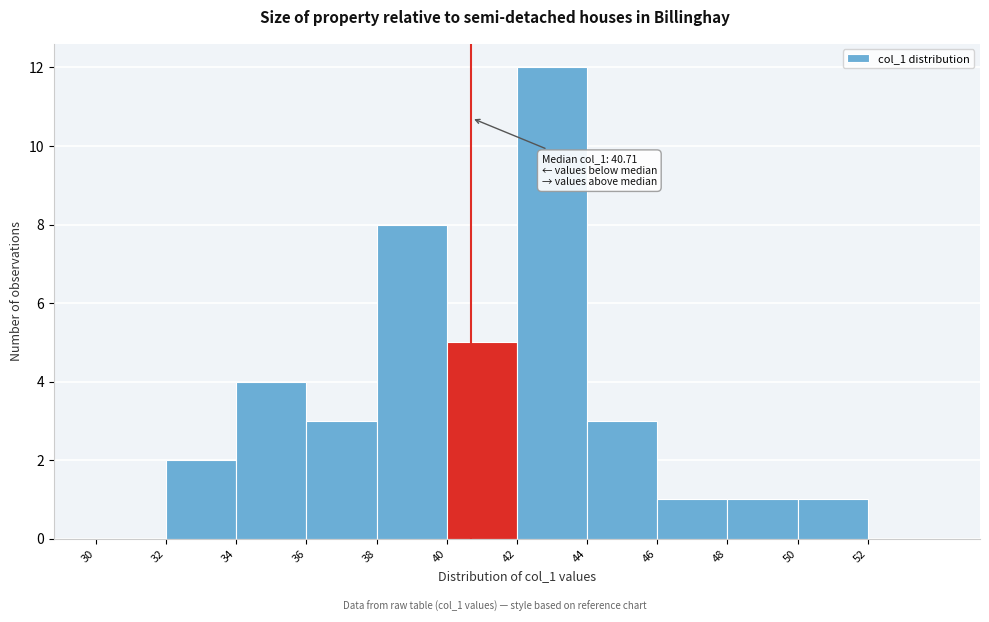

Over which range of the x-axis is the bar tallest?

42 to 44